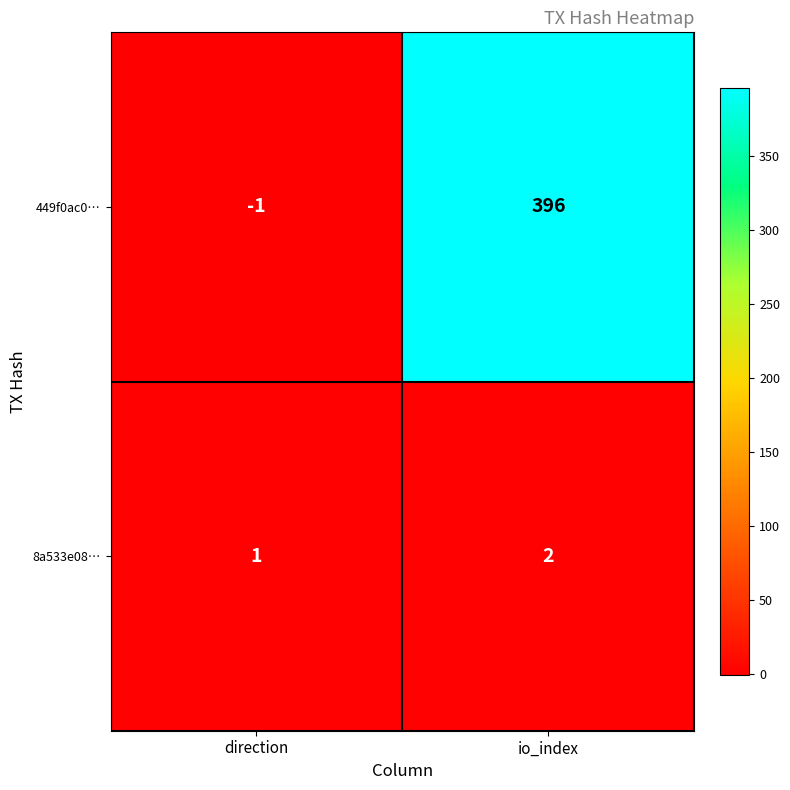

Reading left to right, transcribe all the data shown in this chart.

449f0ac0…: -1	396
8a533e08…: 1	2